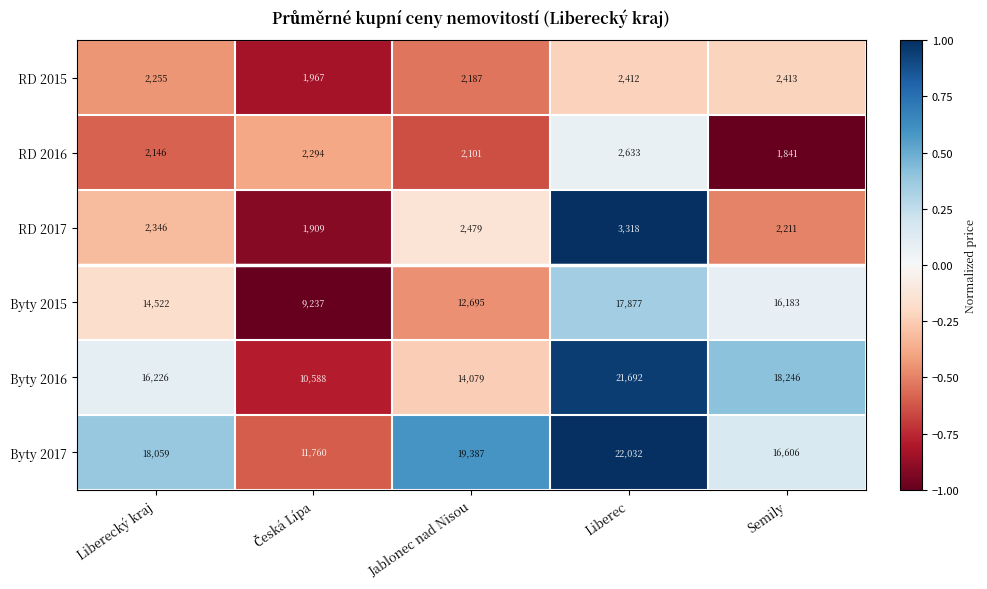

Reading left to right, what are all the values shown in this chart?

RD 2015: 2255	1967	2187	2412	2413
RD 2016: 2146	2294	2101	2633	1841
RD 2017: 2346	1909	2479	3318	2211
Byty 2015: 14522	9237	12695	17877	16183
Byty 2016: 16226	10588	14079	21692	18246
Byty 2017: 18059	11760	19387	22032	16606